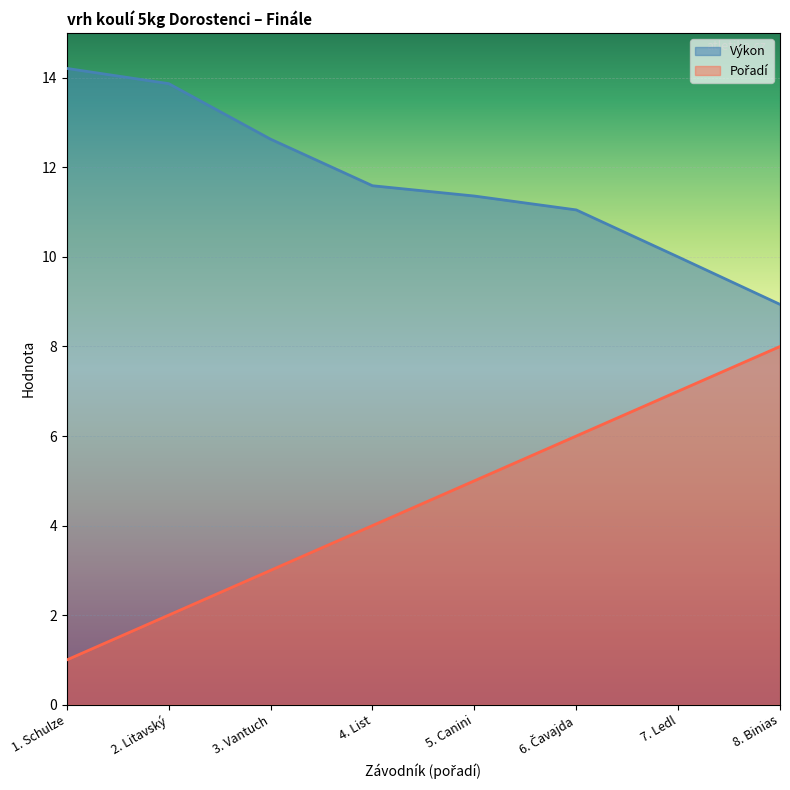

At which label does Výkon reach its minimum?

8. Binias